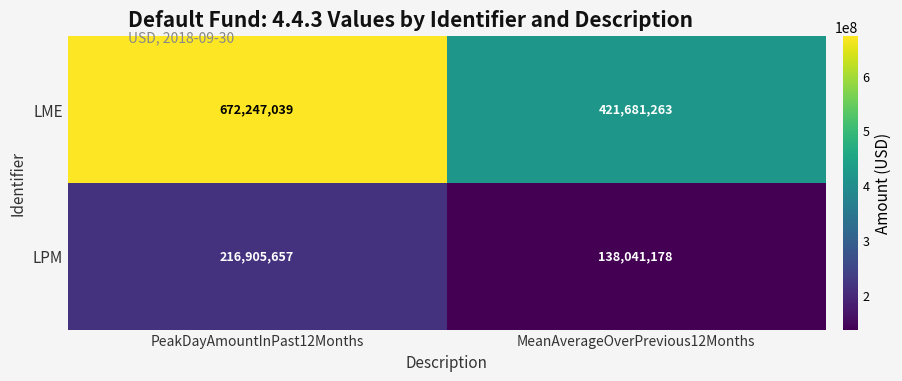

Which series has the widest spread of values?

LME